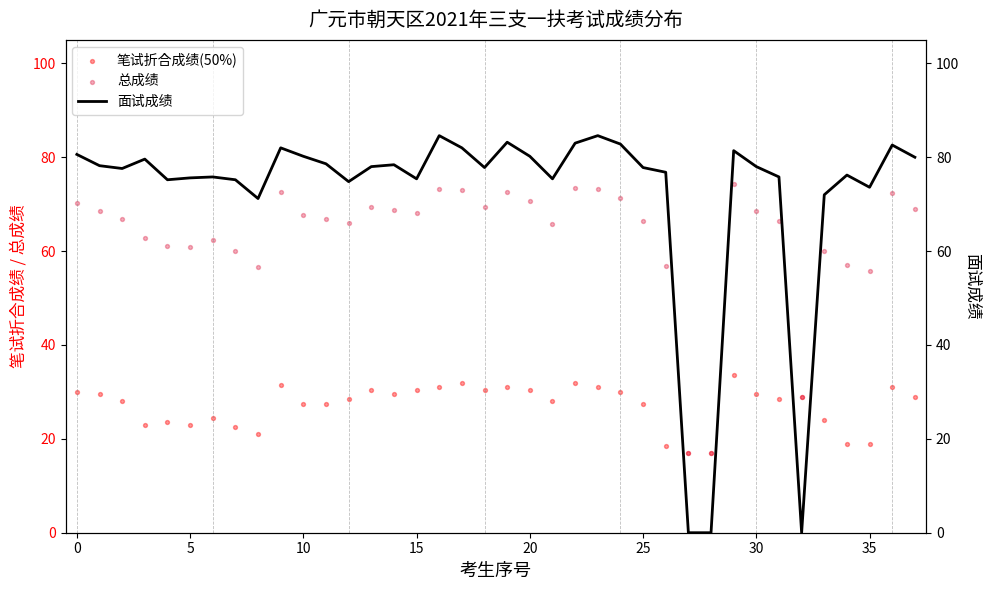

Which series has the largest Y range (max minus min)?

面试成绩